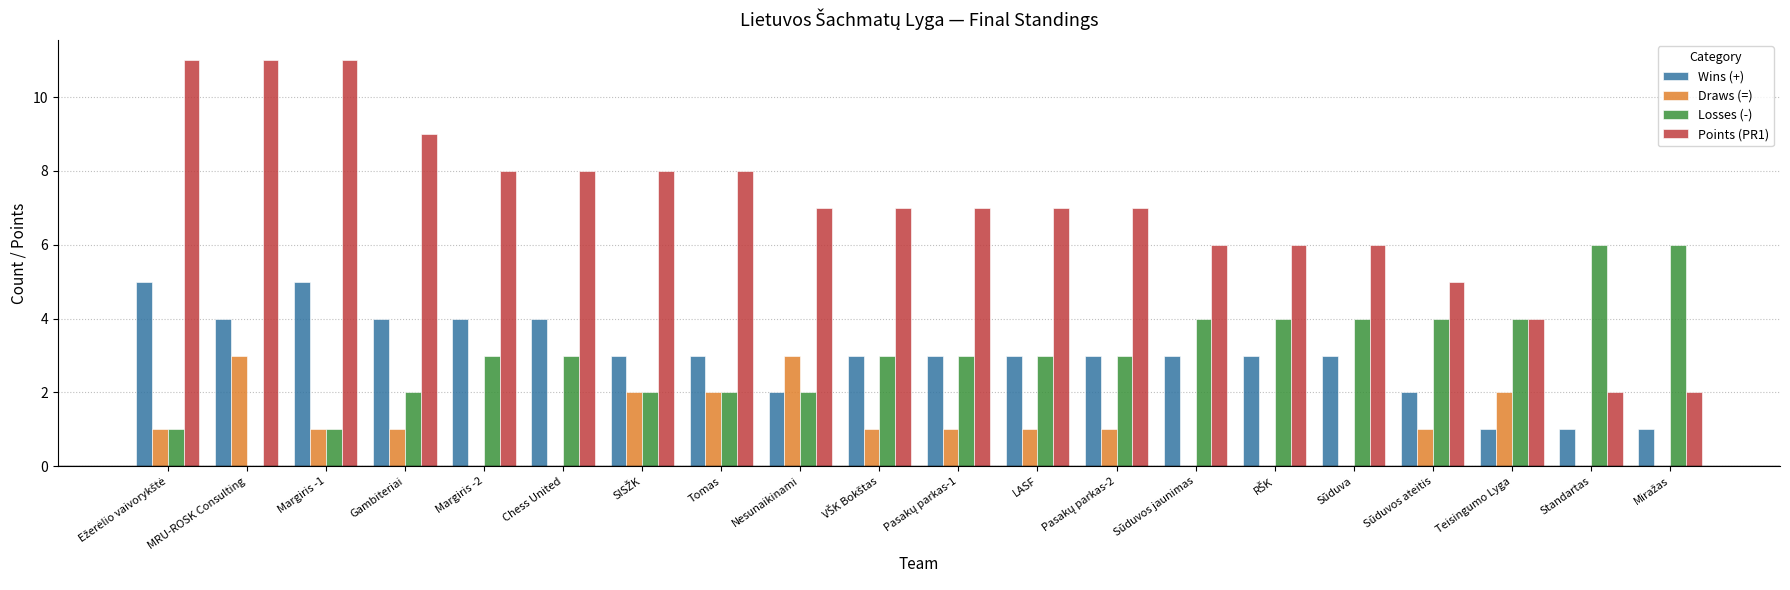

Which series has the largest total across all categories?

Points (PR1)